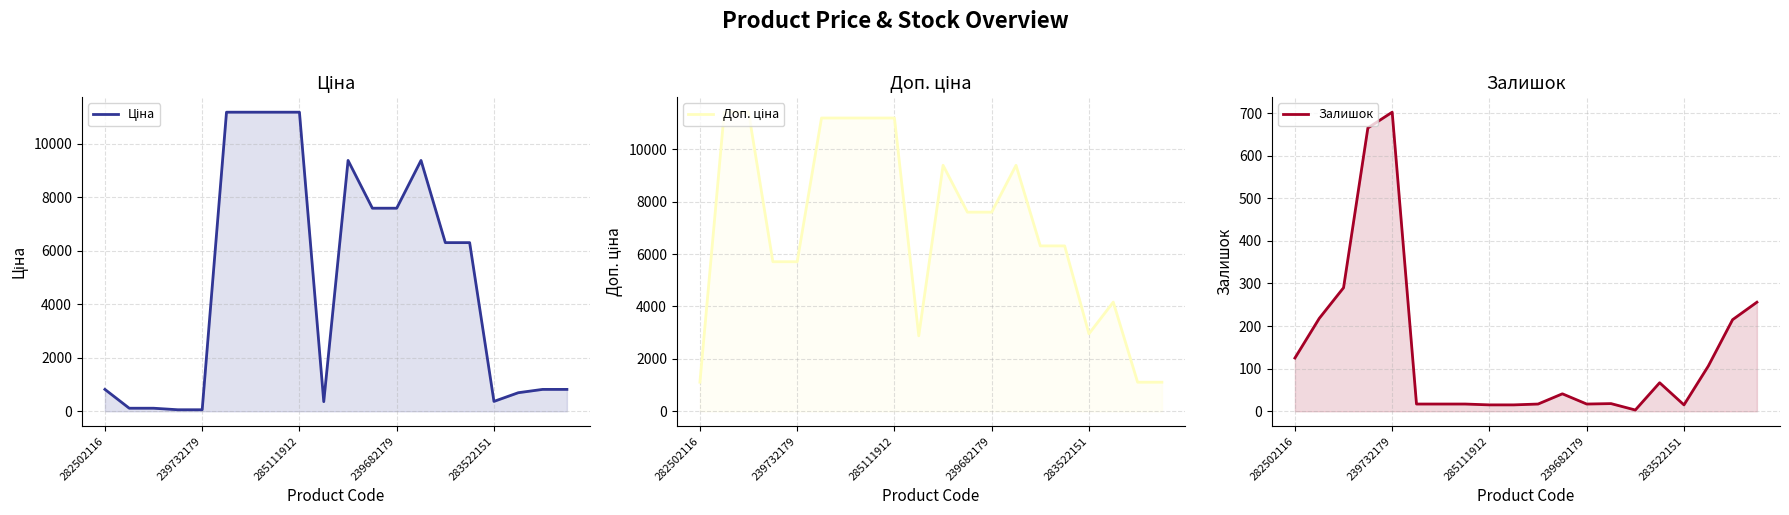

What is the total value across all series at 15?

12684.5